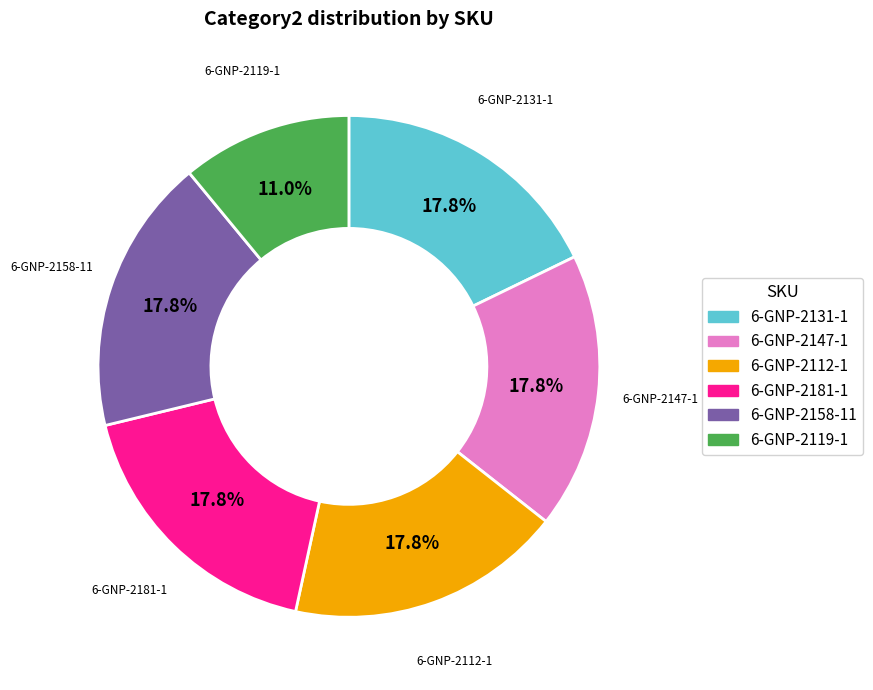

Does 6-GNP-2131-1 account for over 50% of the chart?

No